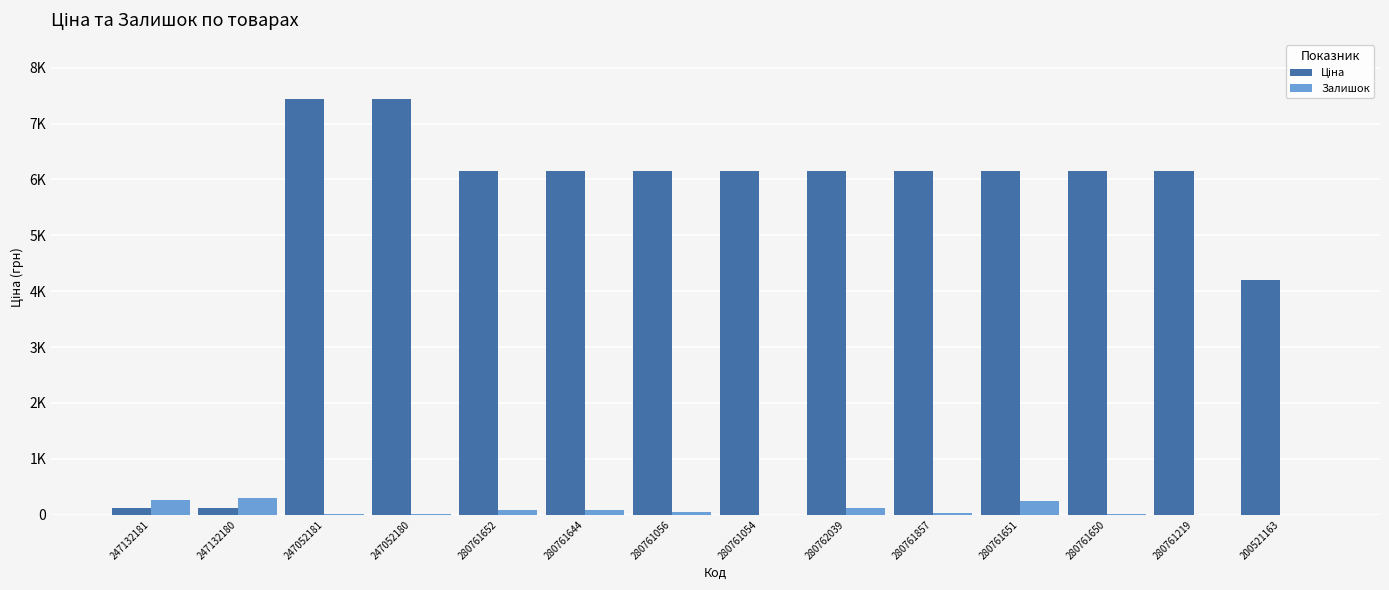

Are the bars horizontal?

No